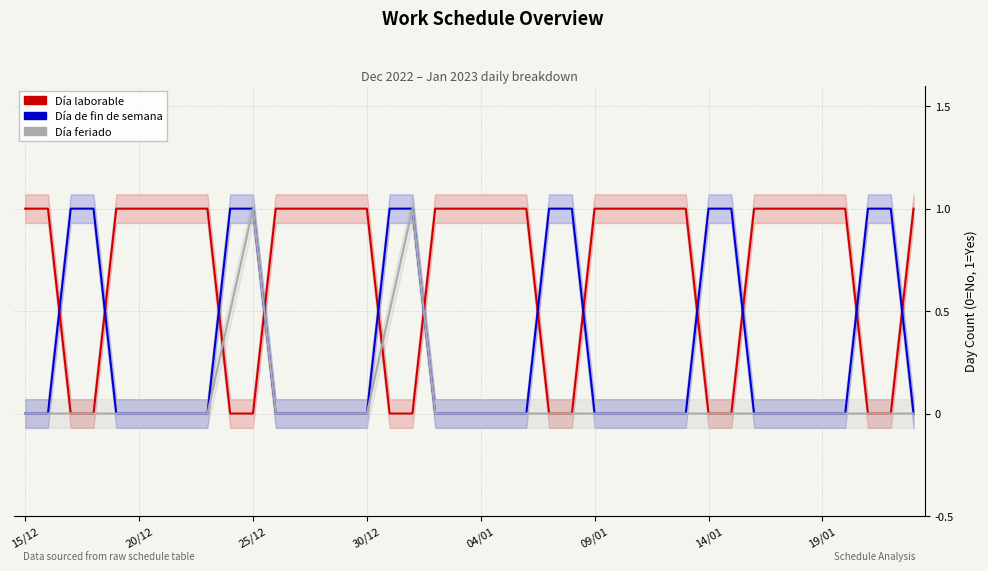

The Día de fin de semana series shows 0.5 at 27. True or false?

False